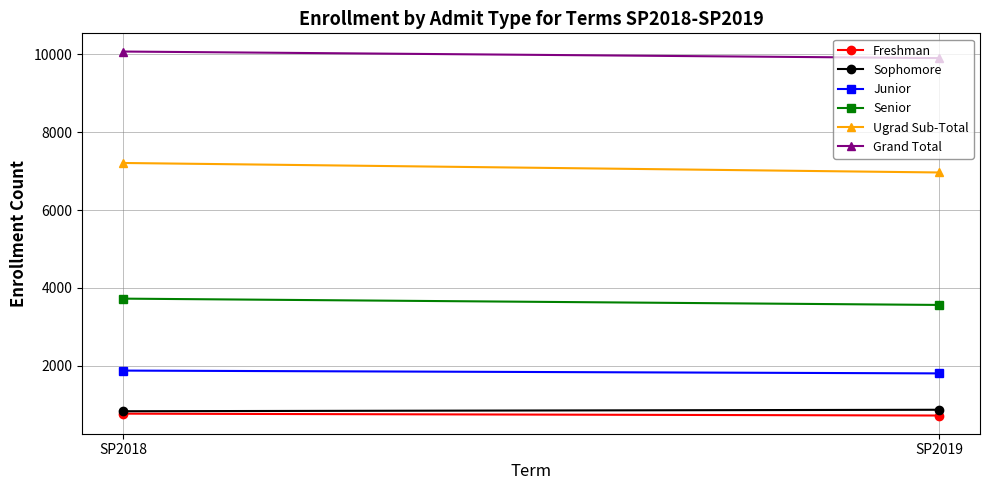

Count the Grand Total values in the range 9903 to 10072.

2